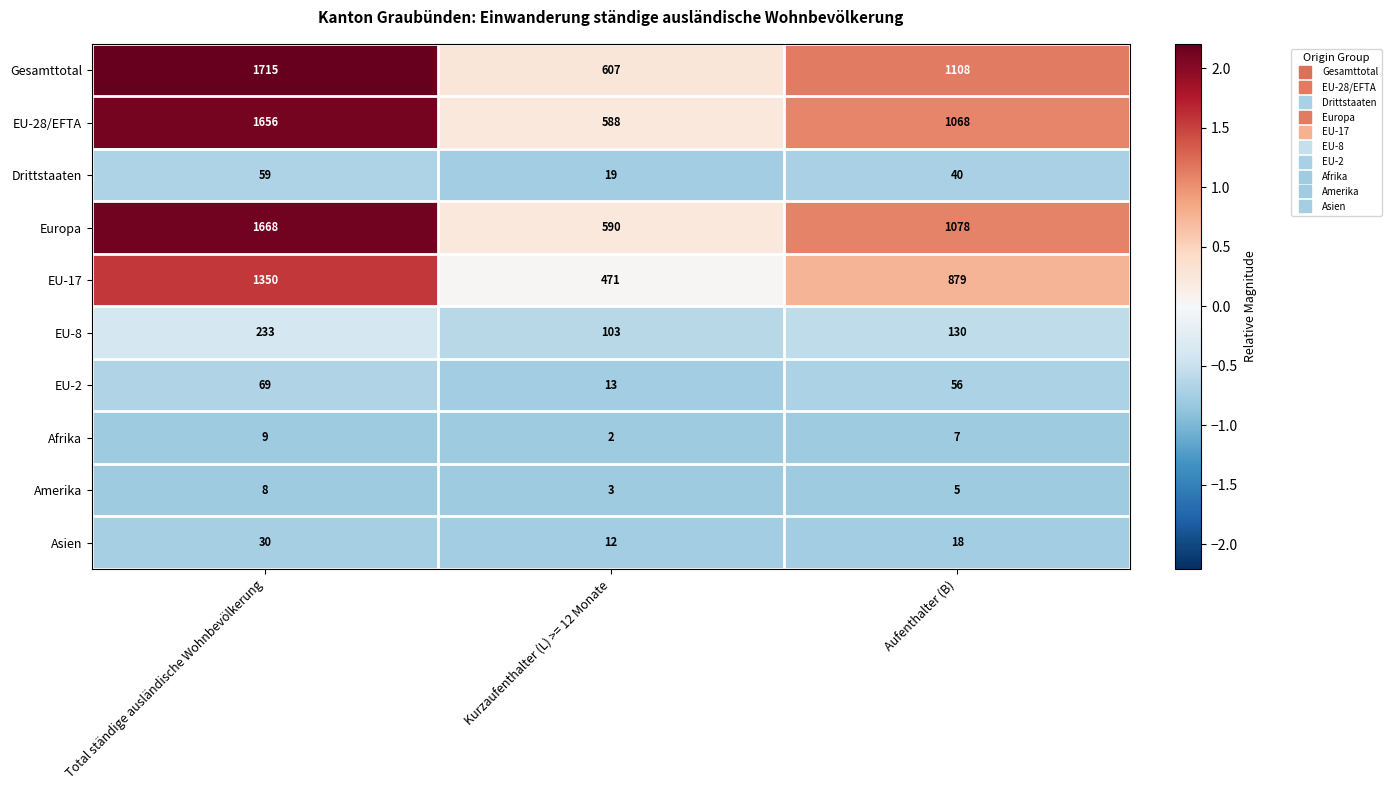

Which label corresponds to the smallest value in the chart?

Kurzaufenthalter (L) >= 12 Monate